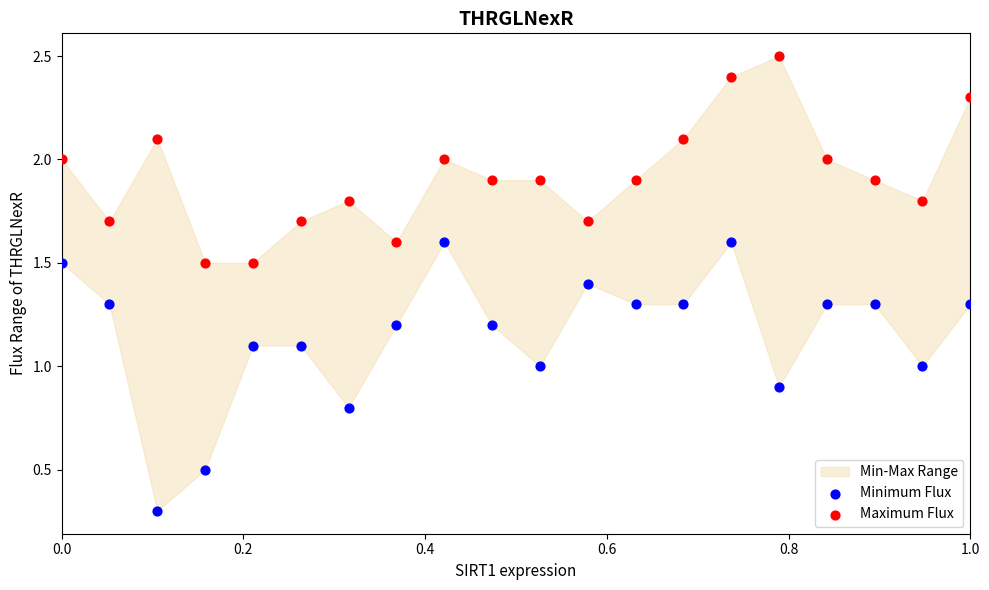

Which series reaches the maximum Y coordinate?

Maximum Flux